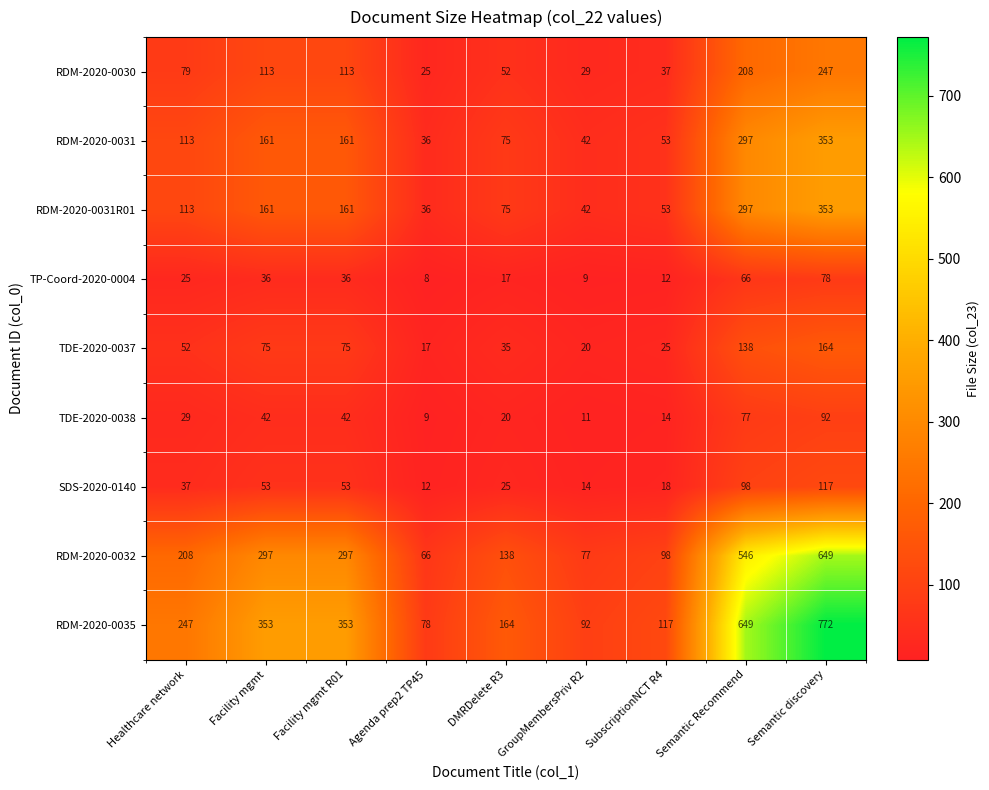

Is it true that RDM-2020-0030 equals 16 at Agenda prep2 TP45?

False